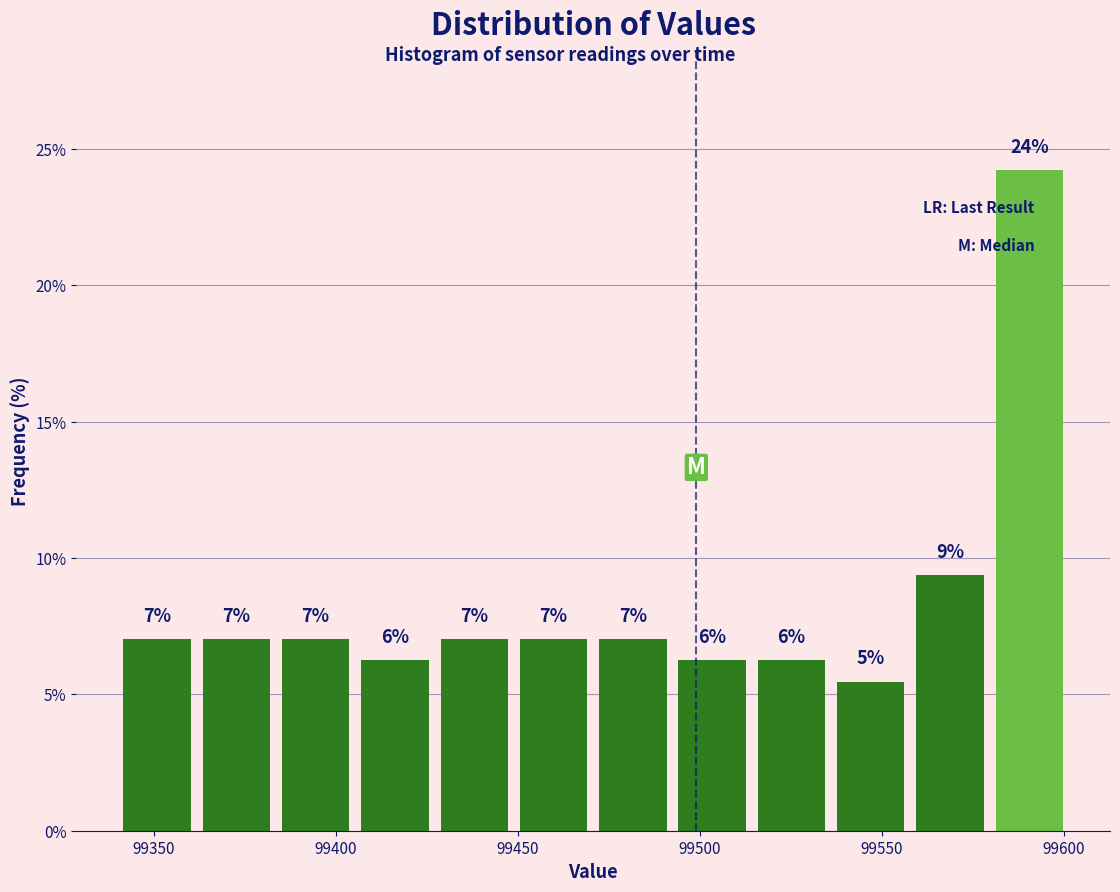

Which range on the x-axis has the tallest bar?

99580 to 99600